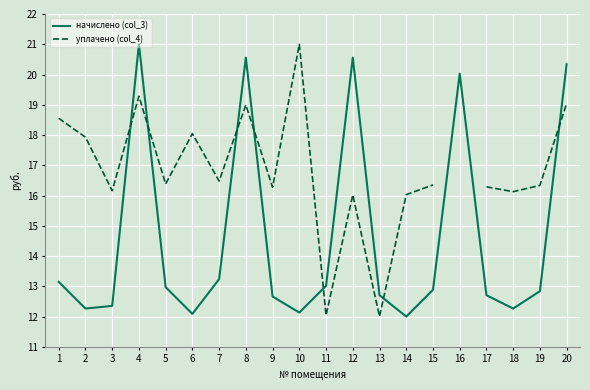

At how many categories does at least one series exceed 17?

9